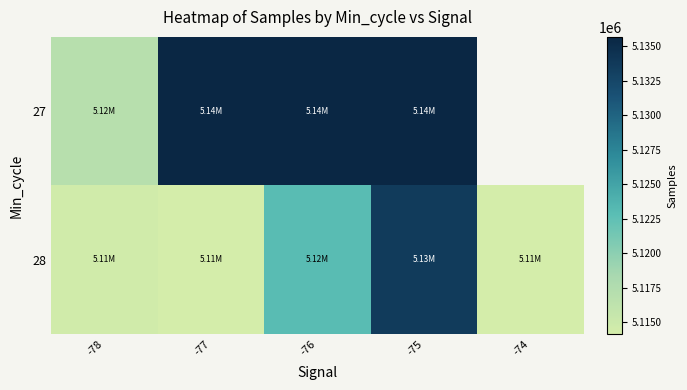

The 27 series shows 1265708.4 at -78. True or false?

False